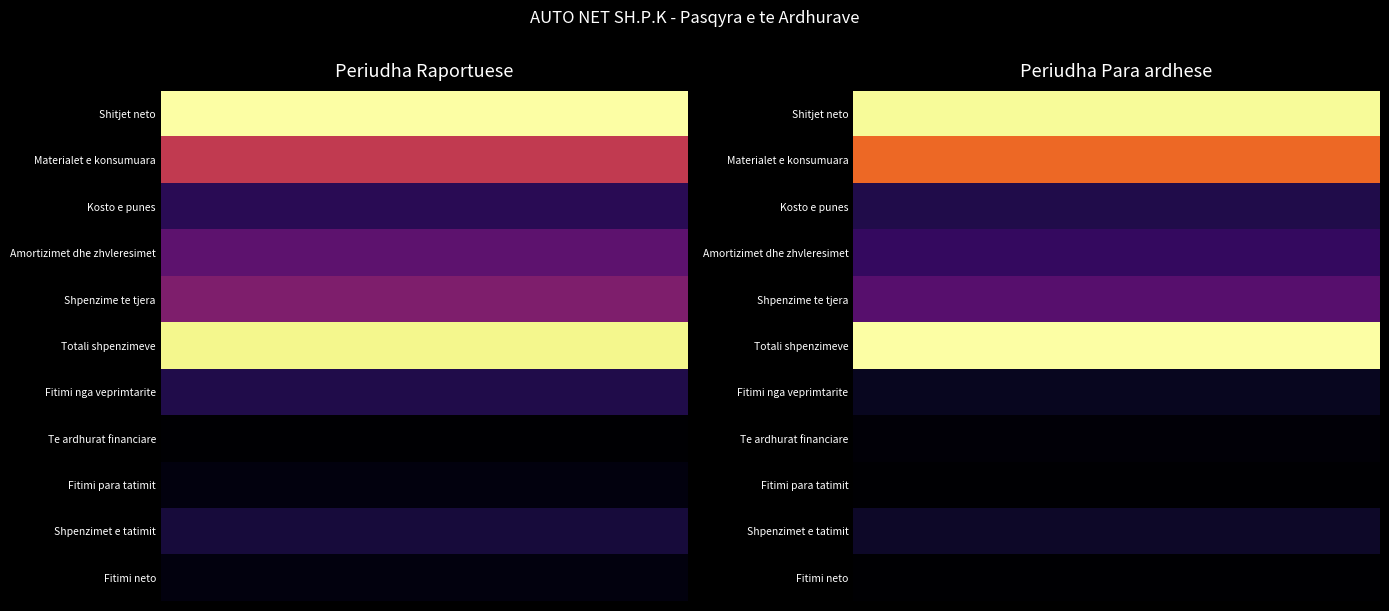

Which series has the widest spread of values?

Totali shpenzimeve